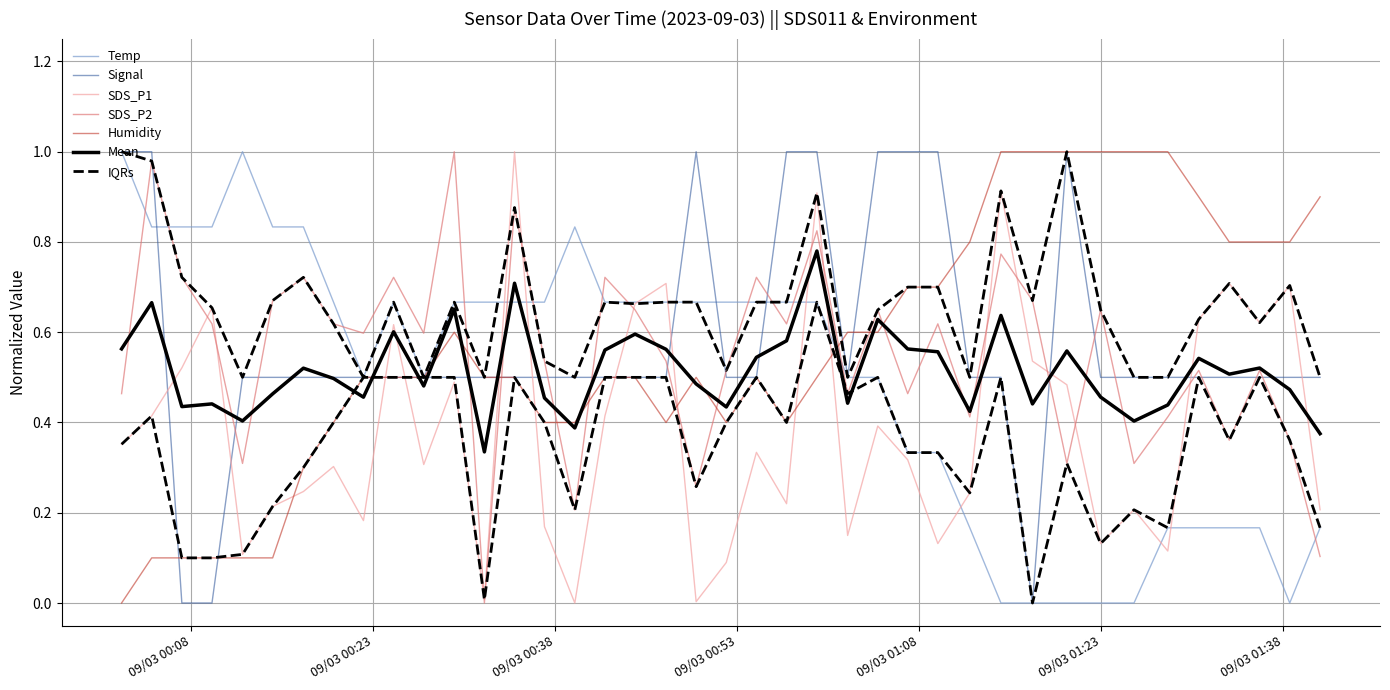

Which series ends up on top after the final intersection of SDS_P1 and Signal?

Signal